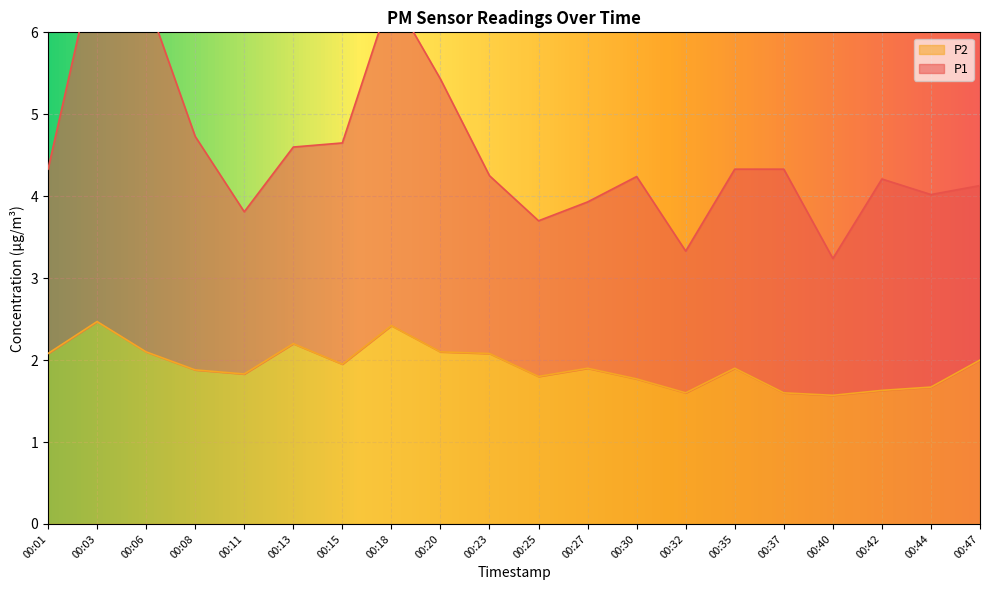

Count the number of data series in this chart.

2